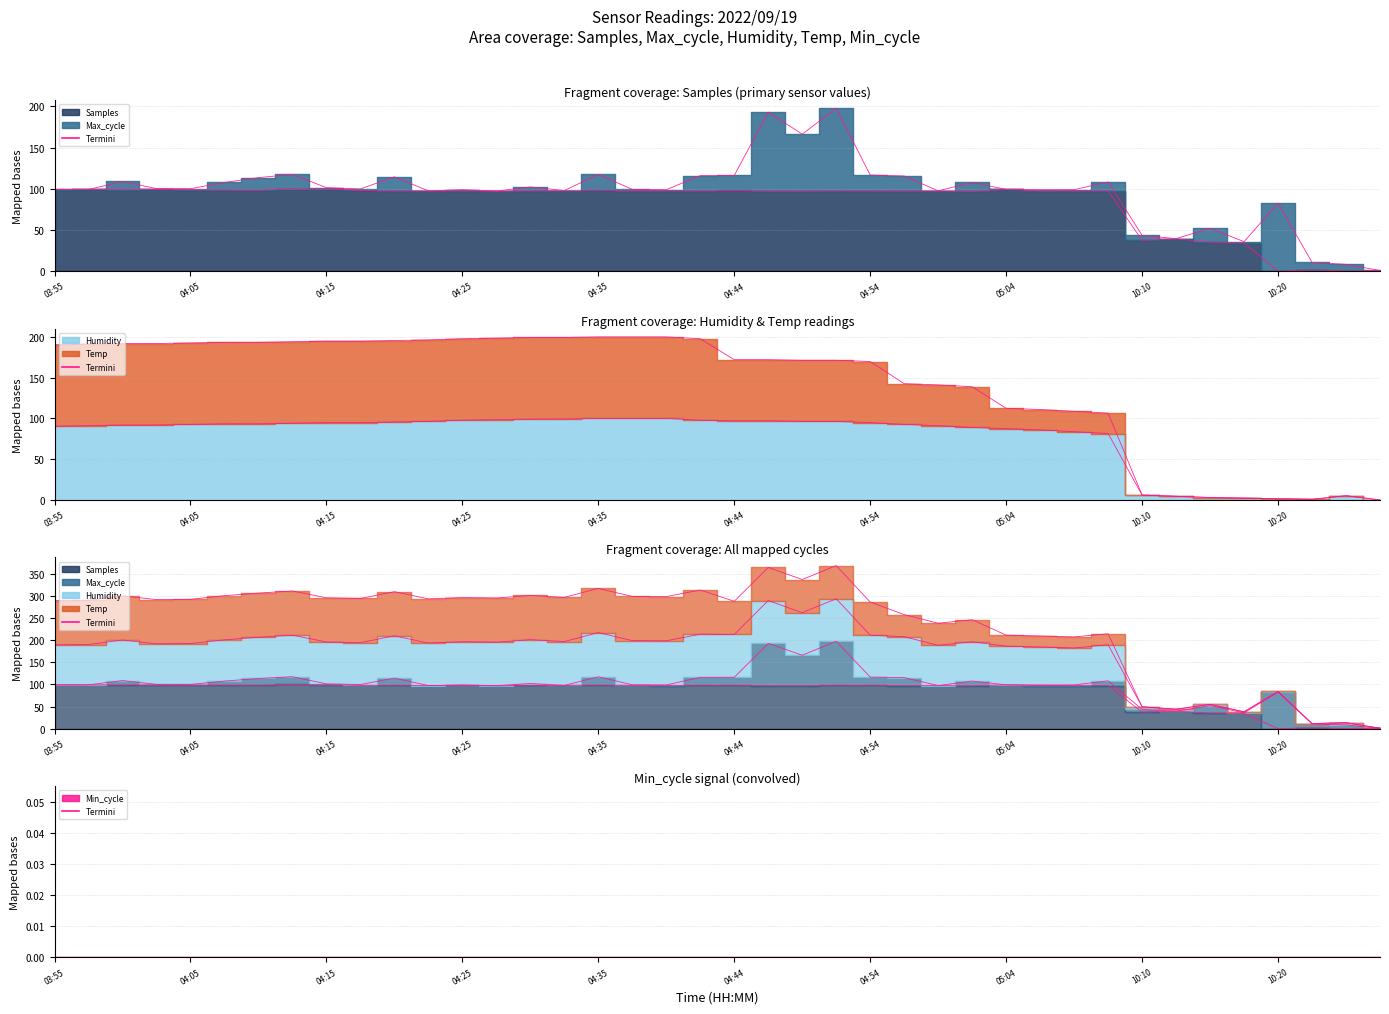

What is the difference between the Samples Termini values at 13 and 21?

0.1